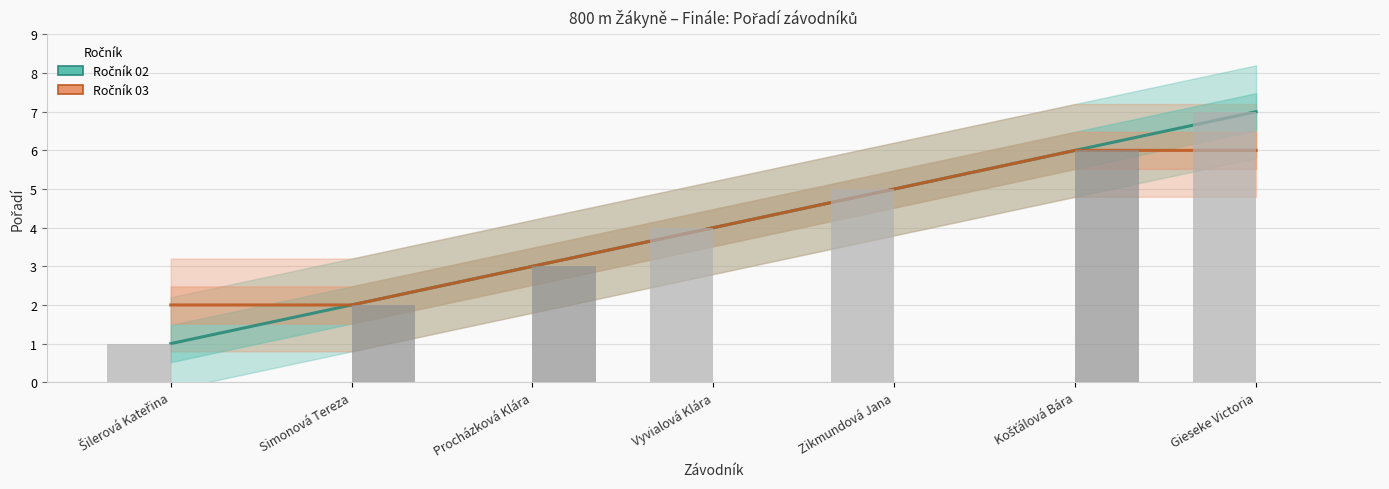

The Ročník 03 series shows 2 at Simonová Tereza. True or false?

True